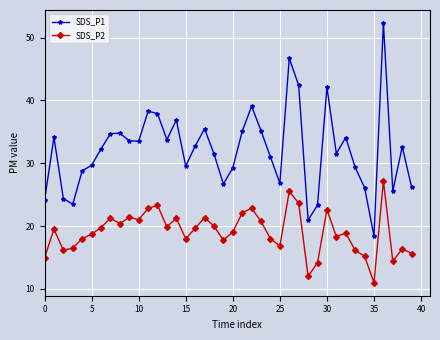

What is the maximum value shown in the chart?

52.3